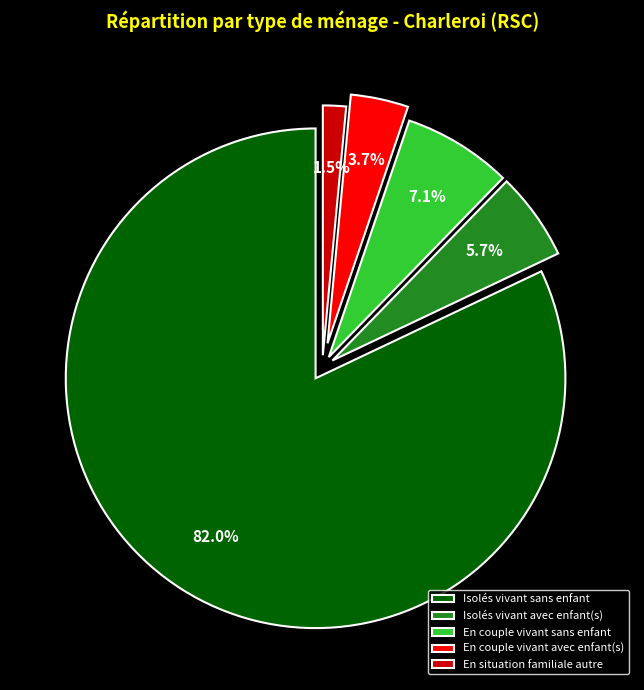

What is the largest slice in the pie chart?

Isolés vivant sans enfant